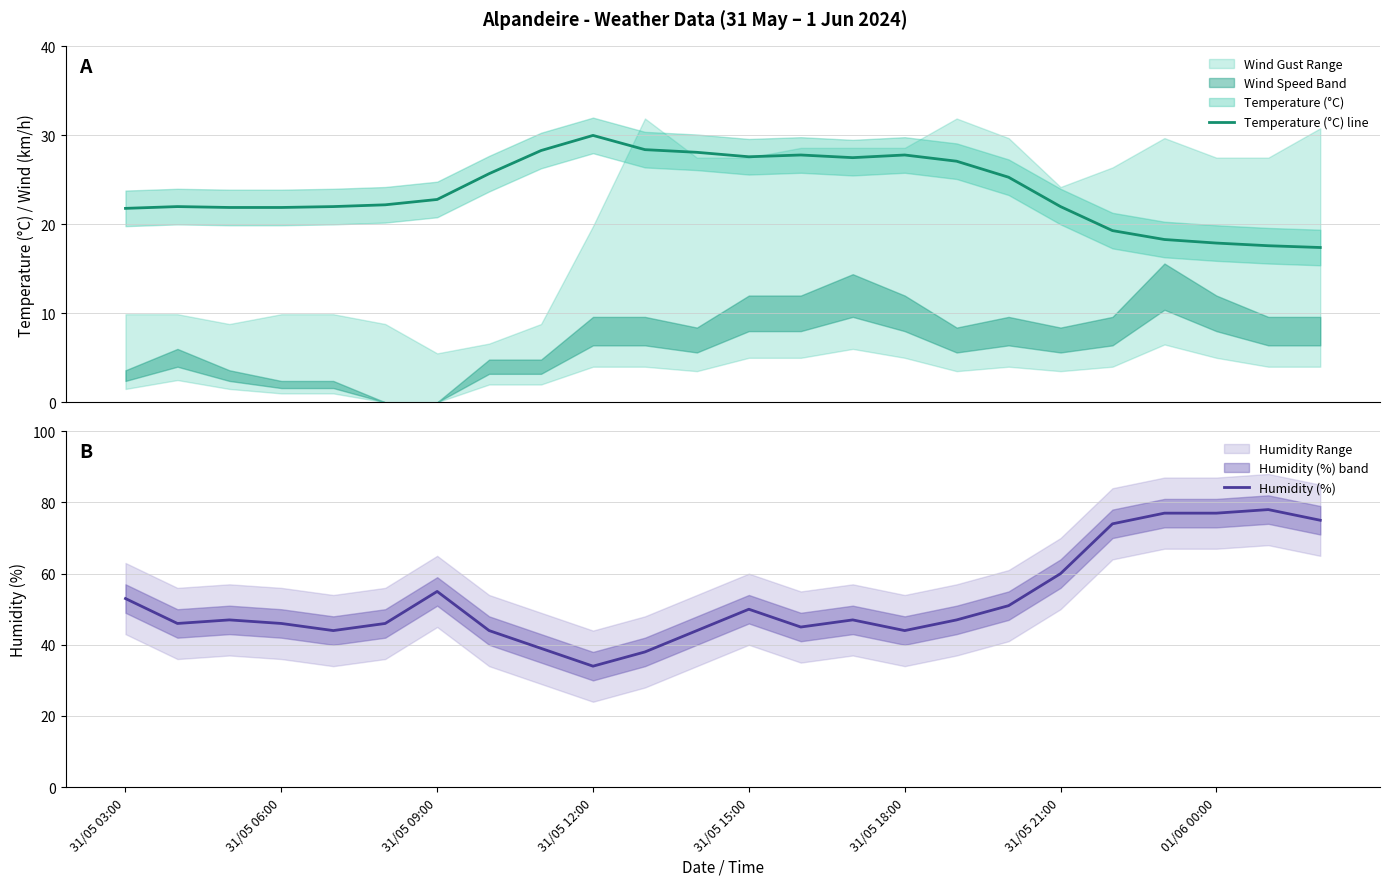

What is the minimum value for Temperature (°C) line?

17.4